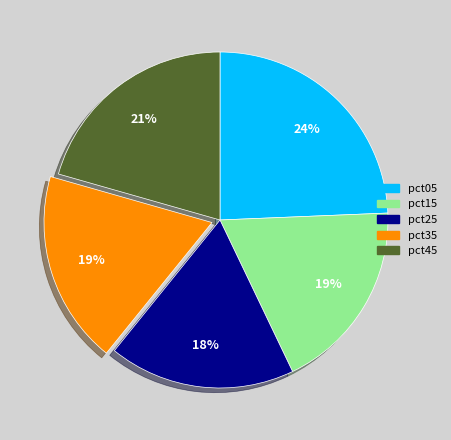

Do pct35 and pct45 together represent more than half of the pie?

No